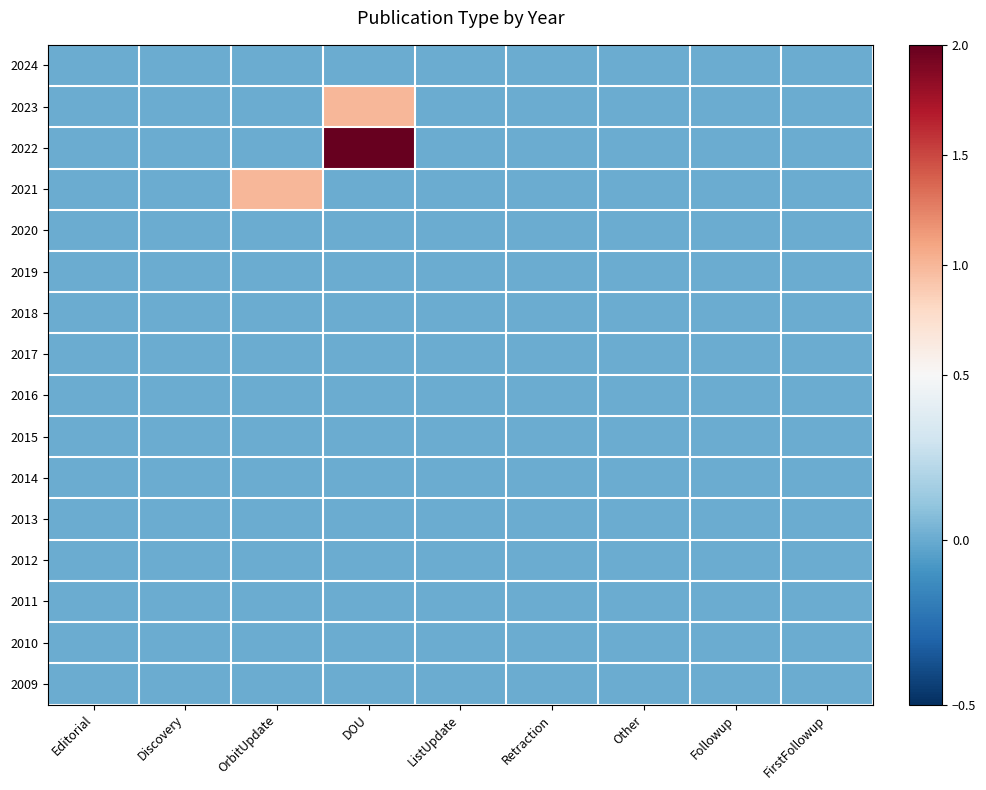

Reading left to right, extract all data points from this chart.

2024: Editorial=0	Discovery=0	OrbitUpdate=0	DOU=0	ListUpdate=0	Retraction=0	Other=0	Followup=0	FirstFollowup=0
2023: Editorial=0	Discovery=0	OrbitUpdate=0	DOU=1	ListUpdate=0	Retraction=0	Other=0	Followup=0	FirstFollowup=0
2022: Editorial=0	Discovery=0	OrbitUpdate=0	DOU=2	ListUpdate=0	Retraction=0	Other=0	Followup=0	FirstFollowup=0
2021: Editorial=0	Discovery=0	OrbitUpdate=1	DOU=0	ListUpdate=0	Retraction=0	Other=0	Followup=0	FirstFollowup=0
2020: Editorial=0	Discovery=0	OrbitUpdate=0	DOU=0	ListUpdate=0	Retraction=0	Other=0	Followup=0	FirstFollowup=0
2019: Editorial=0	Discovery=0	OrbitUpdate=0	DOU=0	ListUpdate=0	Retraction=0	Other=0	Followup=0	FirstFollowup=0
2018: Editorial=0	Discovery=0	OrbitUpdate=0	DOU=0	ListUpdate=0	Retraction=0	Other=0	Followup=0	FirstFollowup=0
2017: Editorial=0	Discovery=0	OrbitUpdate=0	DOU=0	ListUpdate=0	Retraction=0	Other=0	Followup=0	FirstFollowup=0
2016: Editorial=0	Discovery=0	OrbitUpdate=0	DOU=0	ListUpdate=0	Retraction=0	Other=0	Followup=0	FirstFollowup=0
2015: Editorial=0	Discovery=0	OrbitUpdate=0	DOU=0	ListUpdate=0	Retraction=0	Other=0	Followup=0	FirstFollowup=0
2014: Editorial=0	Discovery=0	OrbitUpdate=0	DOU=0	ListUpdate=0	Retraction=0	Other=0	Followup=0	FirstFollowup=0
2013: Editorial=0	Discovery=0	OrbitUpdate=0	DOU=0	ListUpdate=0	Retraction=0	Other=0	Followup=0	FirstFollowup=0
2012: Editorial=0	Discovery=0	OrbitUpdate=0	DOU=0	ListUpdate=0	Retraction=0	Other=0	Followup=0	FirstFollowup=0
2011: Editorial=0	Discovery=0	OrbitUpdate=0	DOU=0	ListUpdate=0	Retraction=0	Other=0	Followup=0	FirstFollowup=0
2010: Editorial=0	Discovery=0	OrbitUpdate=0	DOU=0	ListUpdate=0	Retraction=0	Other=0	Followup=0	FirstFollowup=0
2009: Editorial=0	Discovery=0	OrbitUpdate=0	DOU=0	ListUpdate=0	Retraction=0	Other=0	Followup=0	FirstFollowup=0